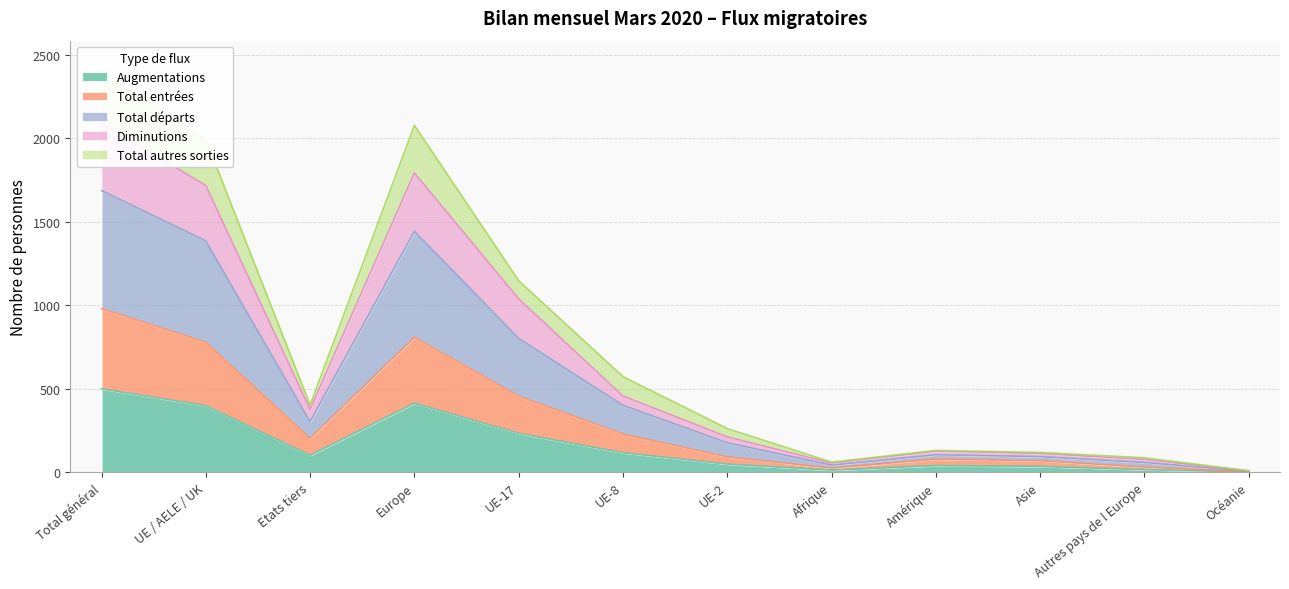

The Augmentations series shows 238 at UE / AELE / UK. True or false?

False